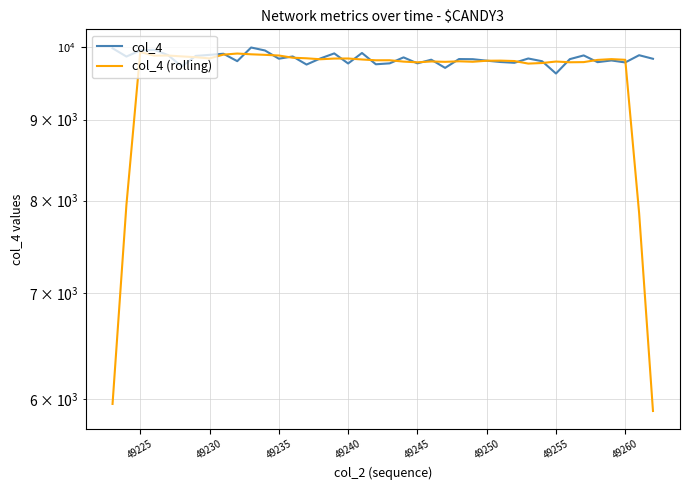

What is the value of the col_4 point at the 40th from the left?

9829.0